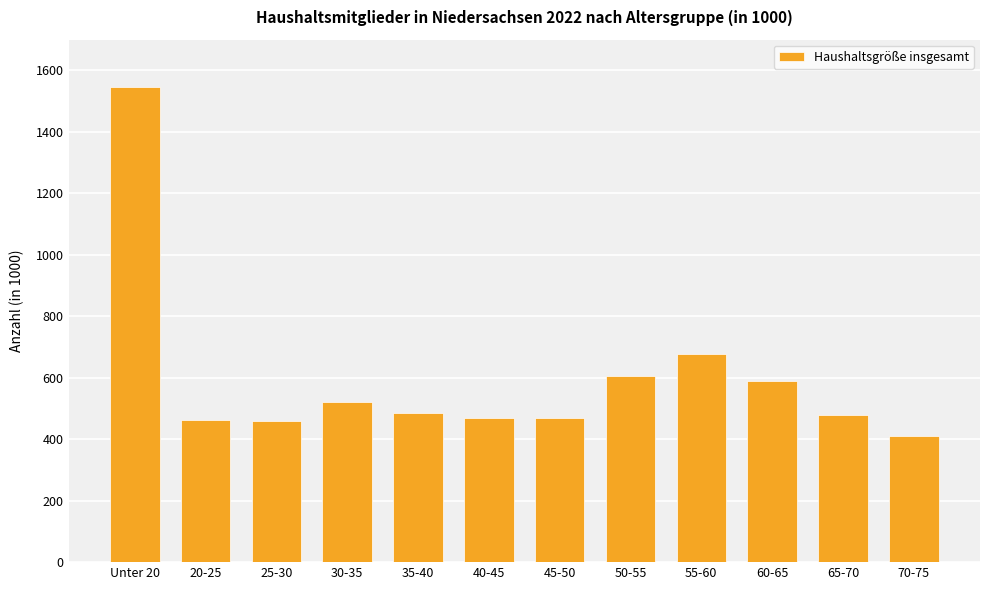

How many distinct data groups are displayed?

1